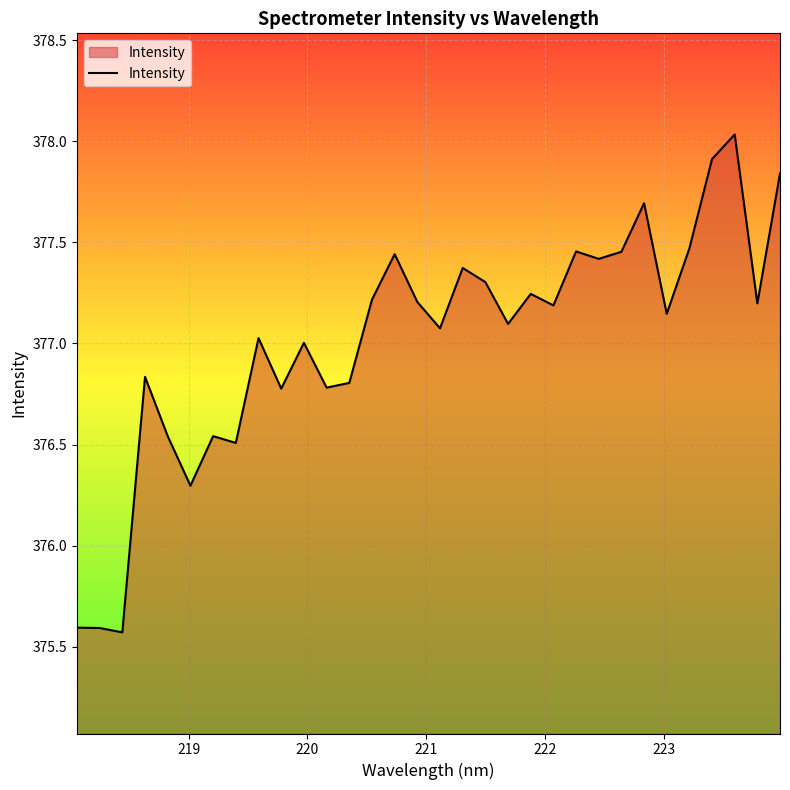

What is the greatest value displayed?

378.0